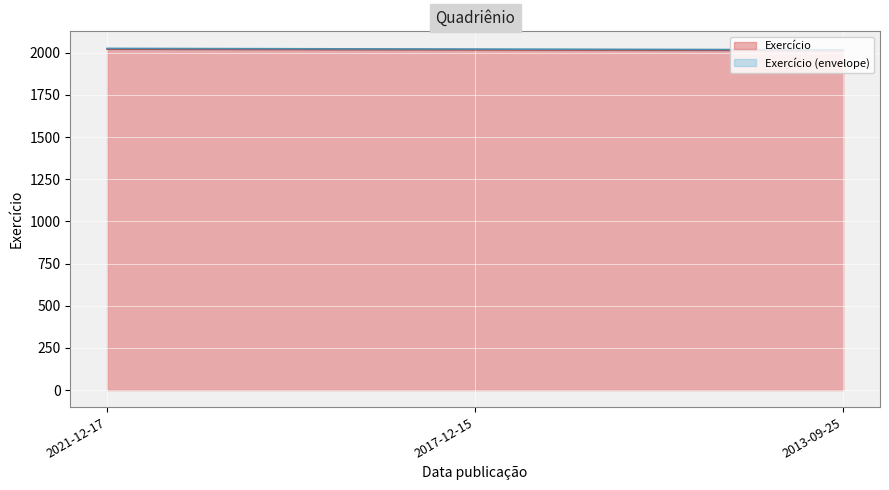

What is the label of the 1st point from the left?

2021-12-17